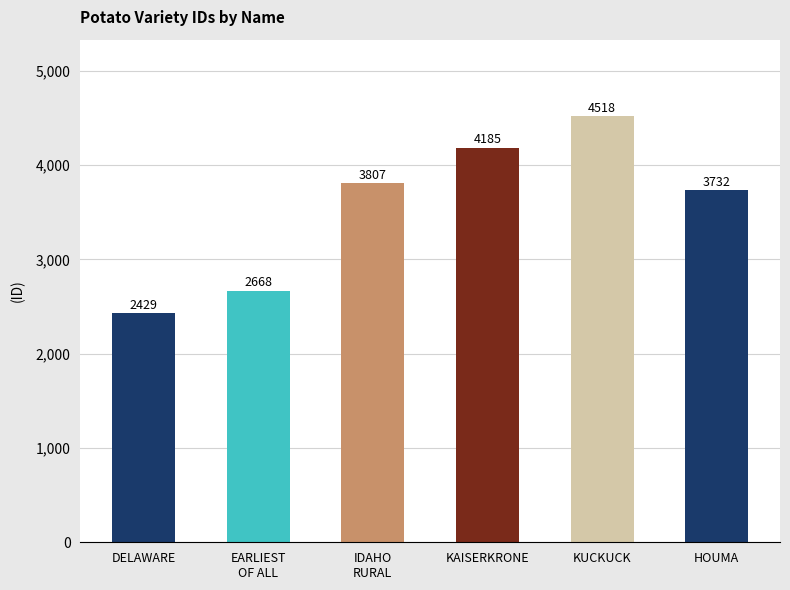

What is the difference between the maximum and second lowest values?

1850